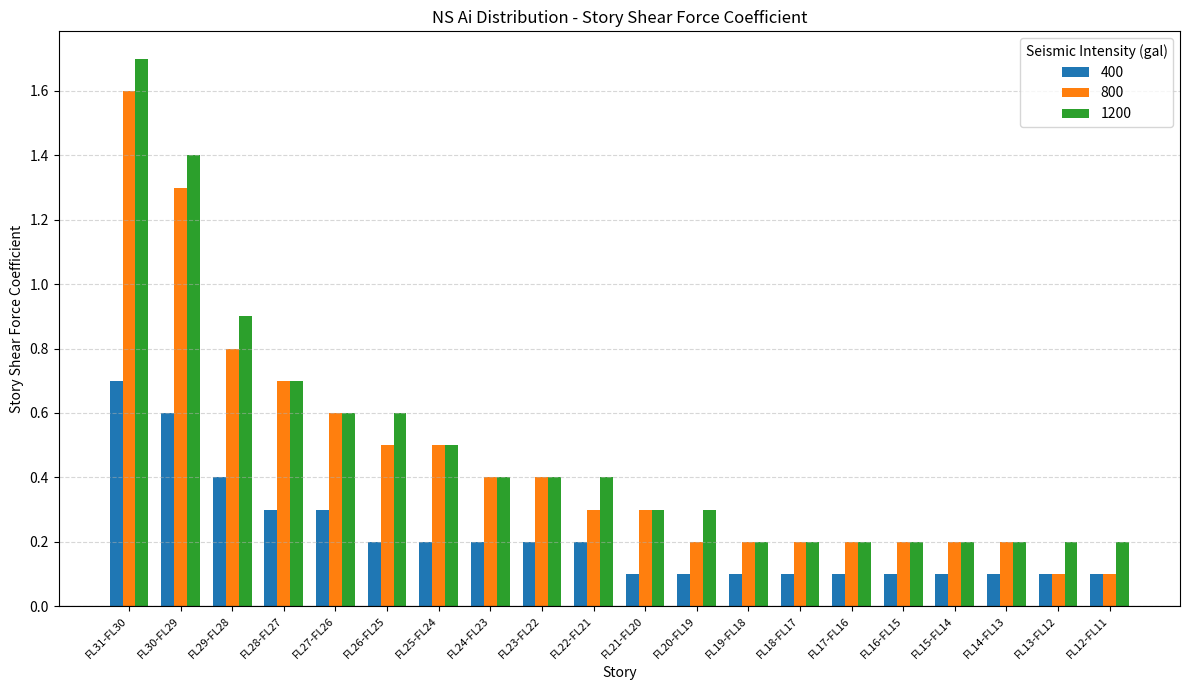

The 800 series shows 0.2 at FL23-FL22. True or false?

False